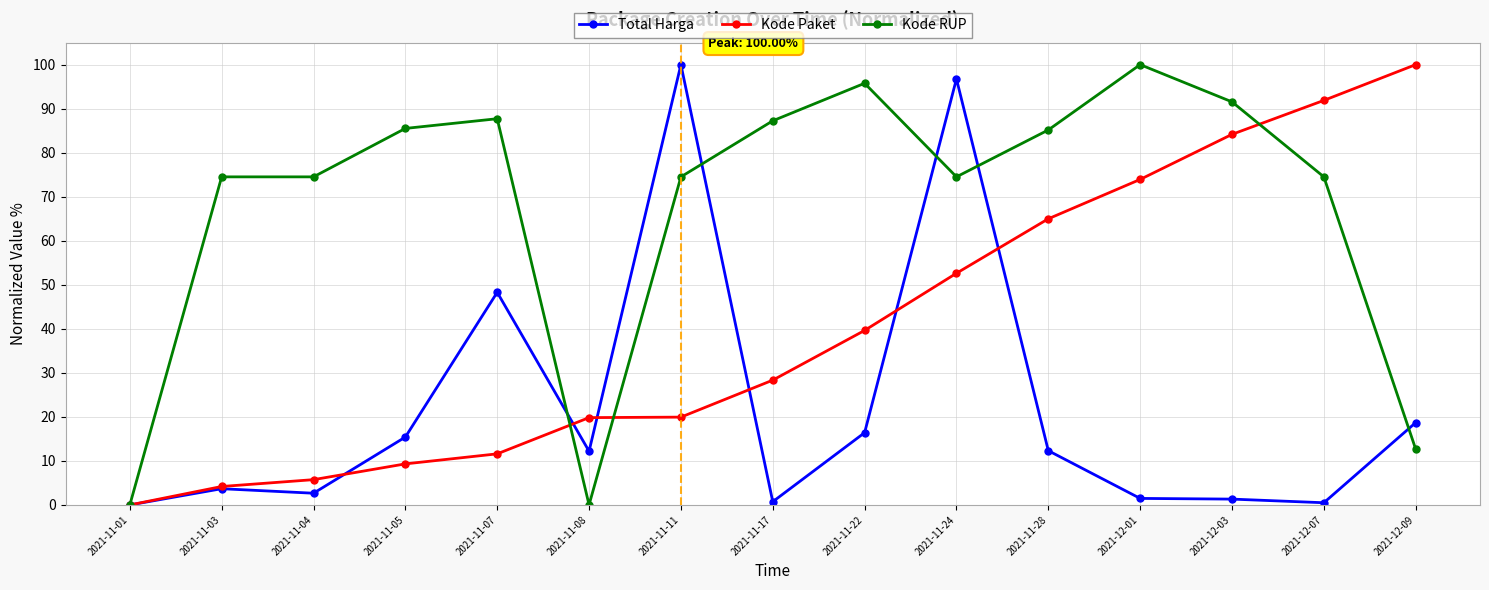

What is the spread (max minus min) of values at 2021-11-11?

80.1